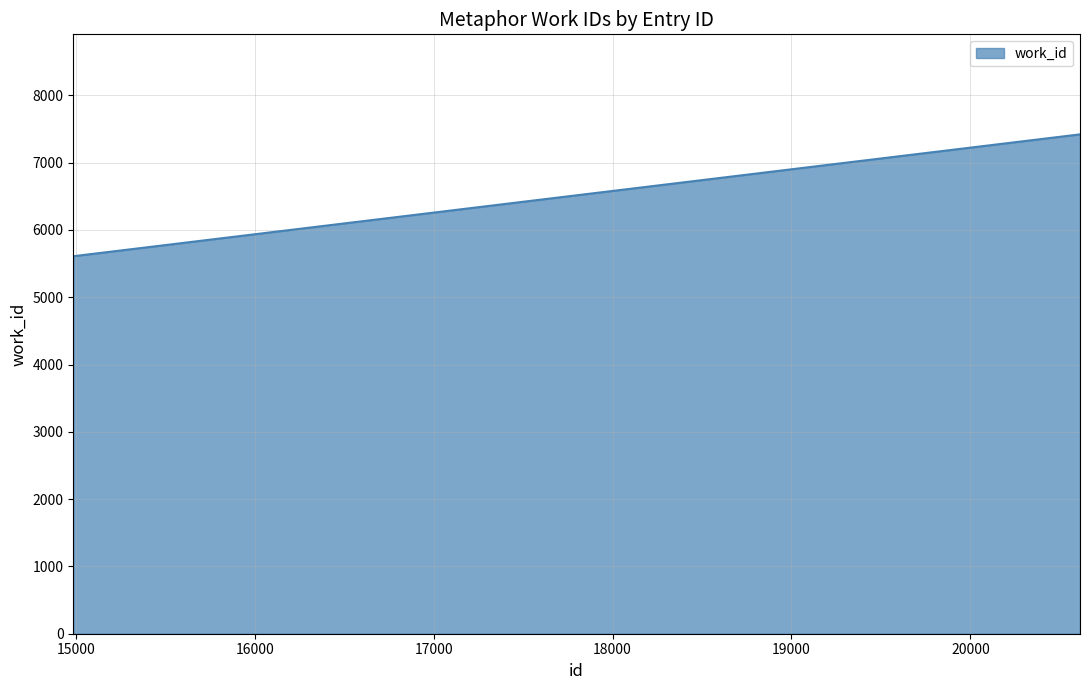

What is the average value?

6818